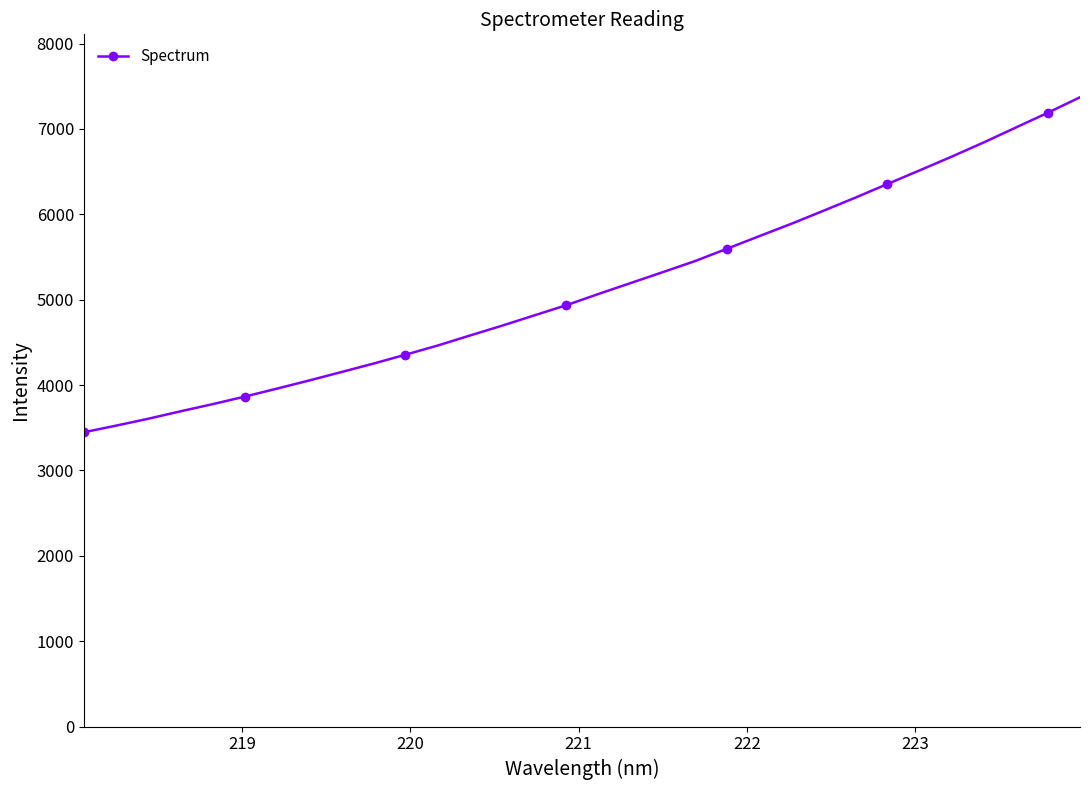

What is the difference between the maximum and minimum values?

3924.0